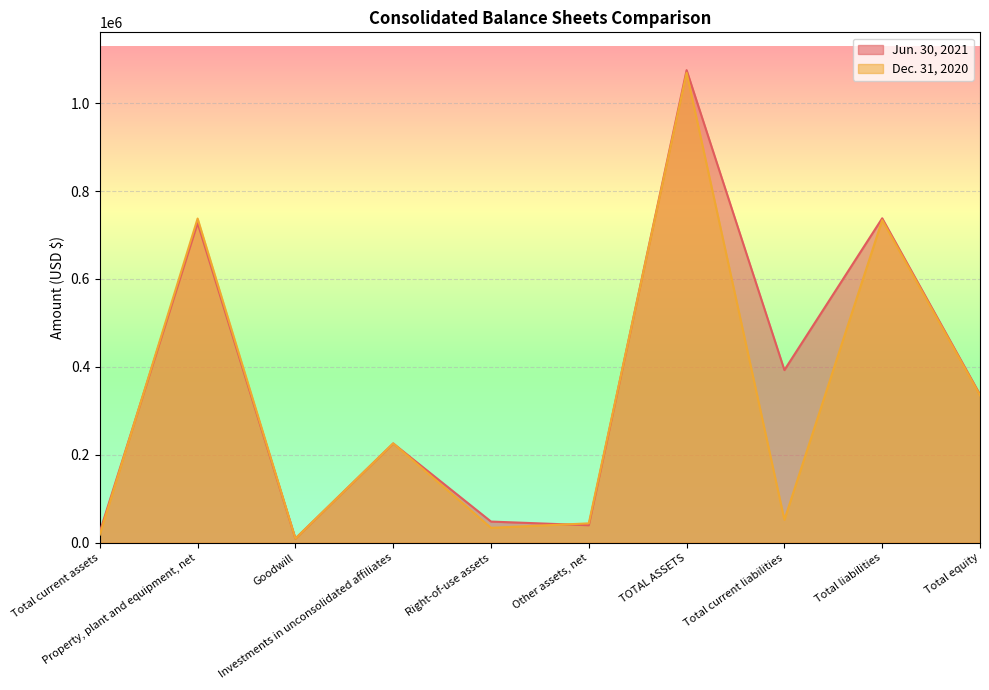

In Jun. 30, 2021, how many points are higher than both neighbors (excluding endpoints)?

4